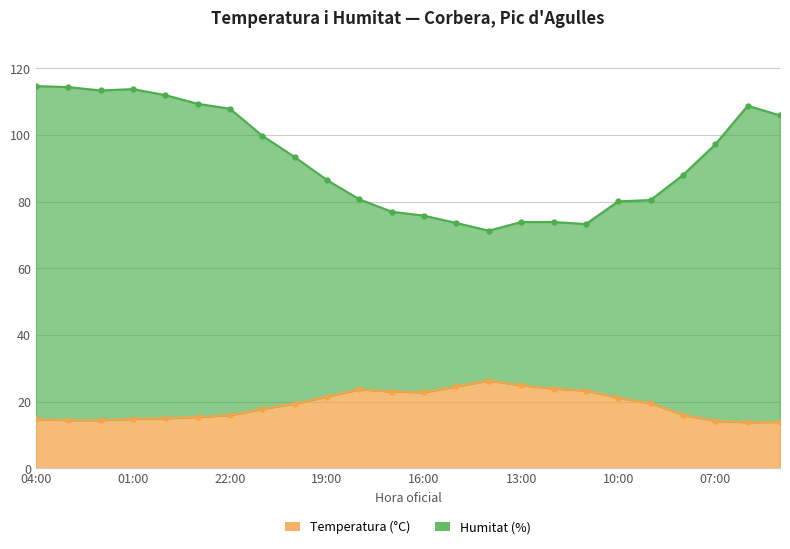

At which label is Temperatura (°C) closest to 20?

09:00